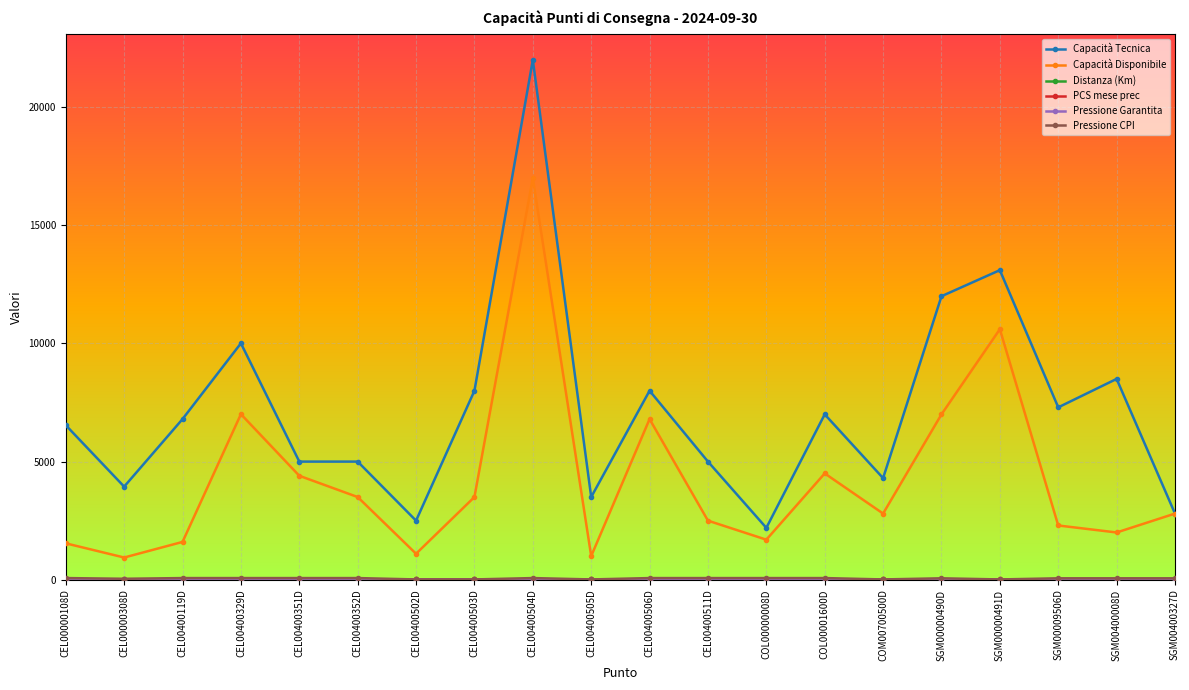

What is the value of the Capacità Disponibile point at the 7th from the left?

1100.0